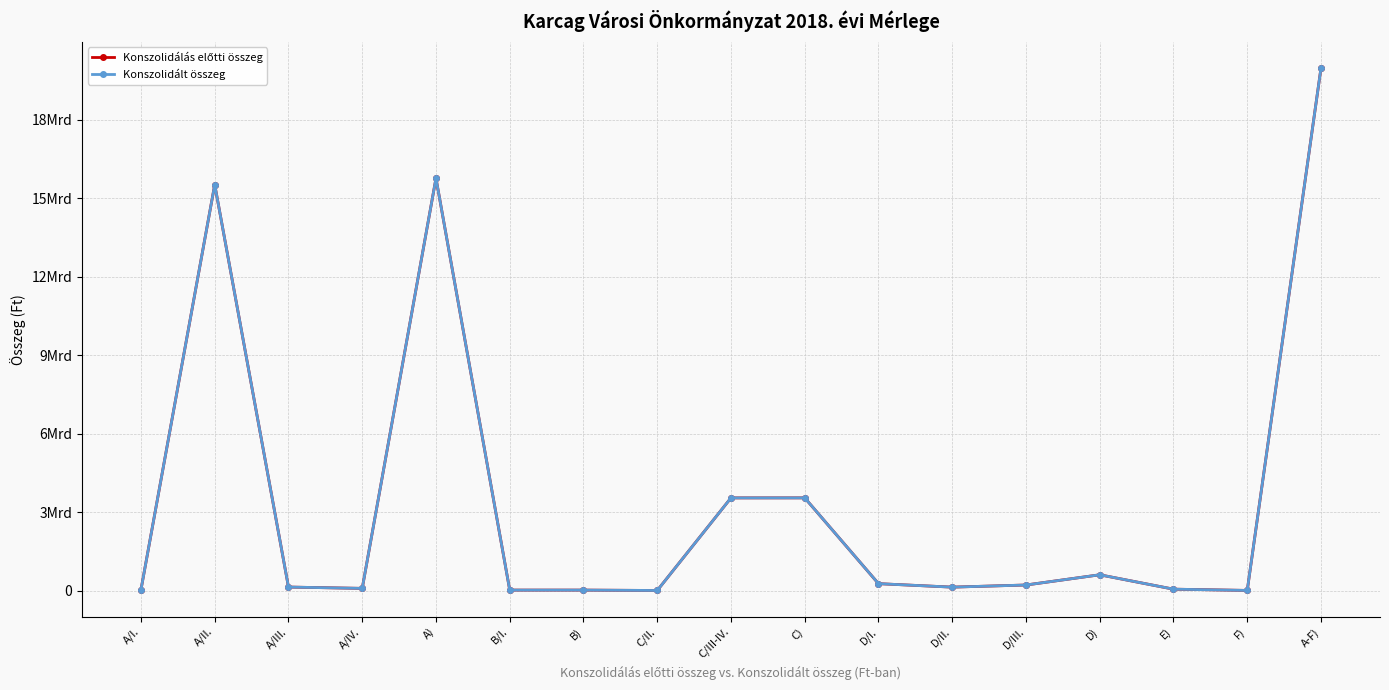

Where is Konszolidálás előtti összeg nearest to the value 9987409616?

A/II.